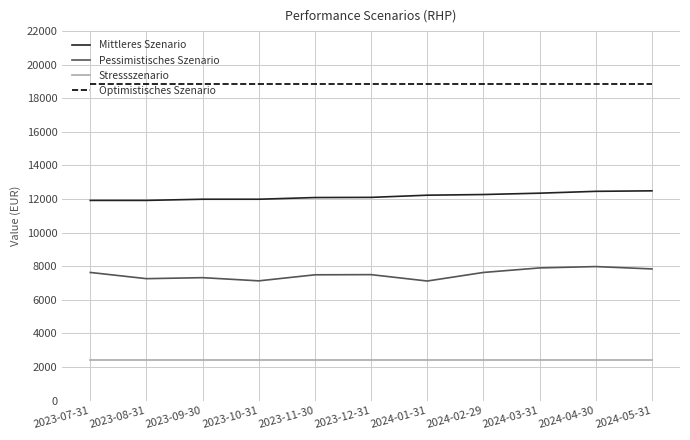

What is the sum of all Optimistisches Szenario values?

207240